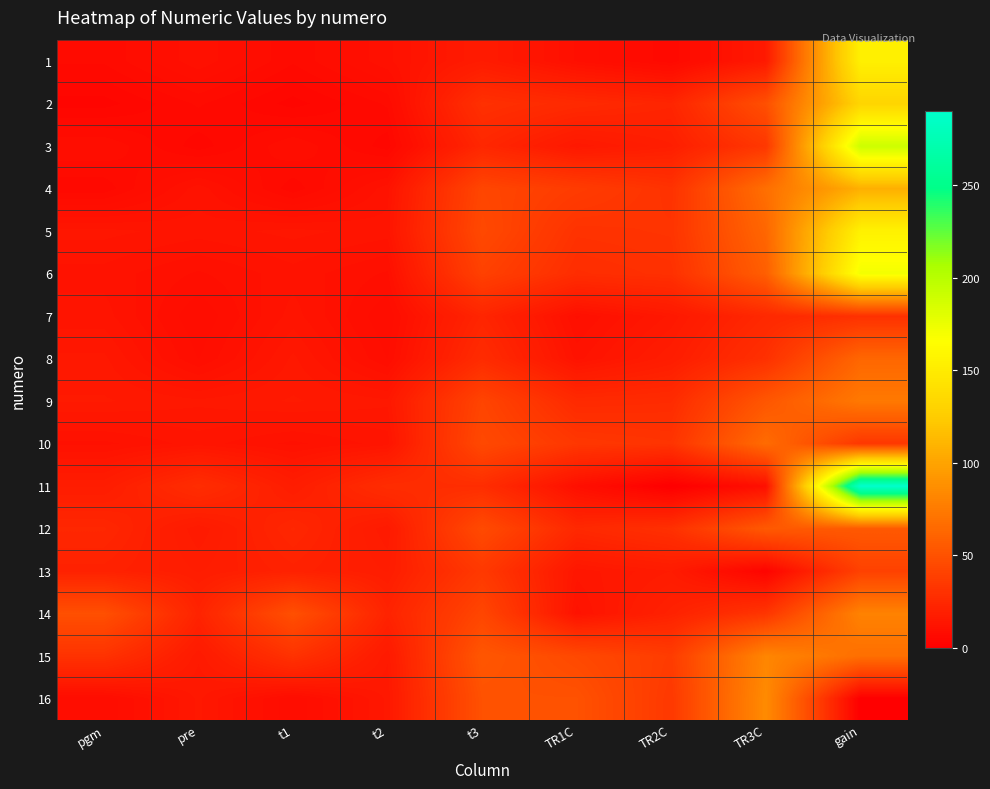

What is the difference between the highest and lowest values at t3?

36